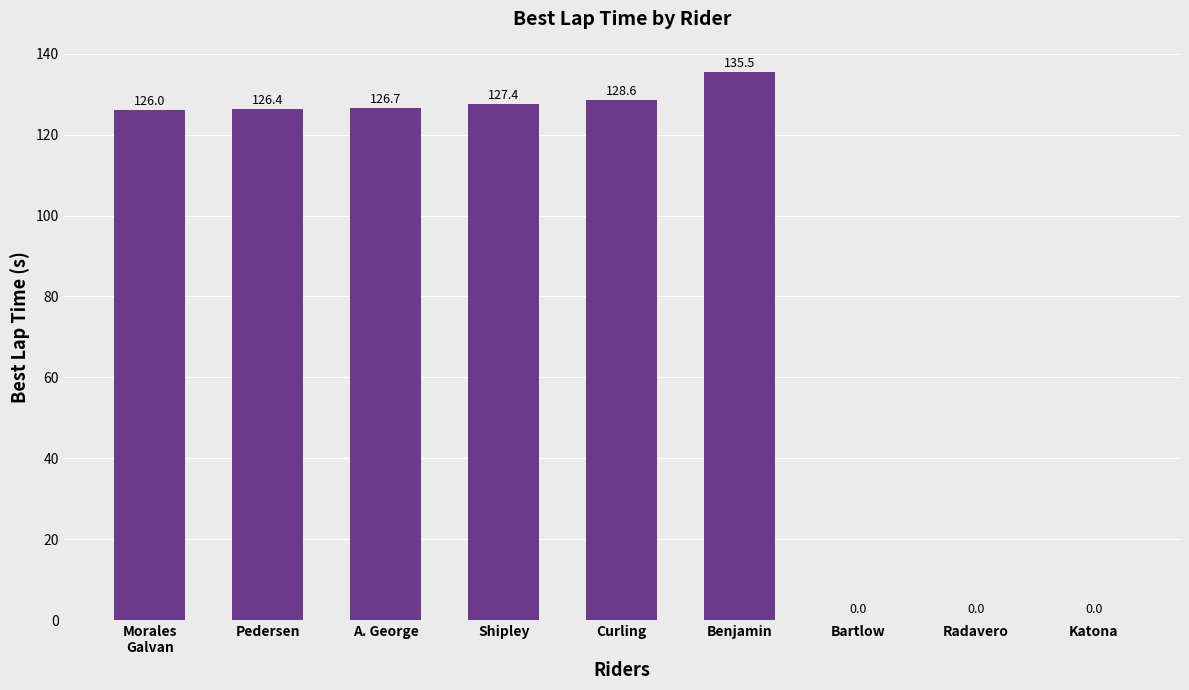

What is the sum of the values at Curling and A. George?

255.3